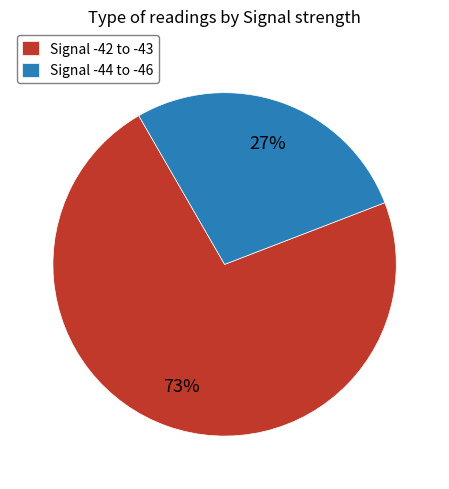

Do Signal -42 to -43 and Signal -44 to -46 together represent more than half of the pie?

Yes